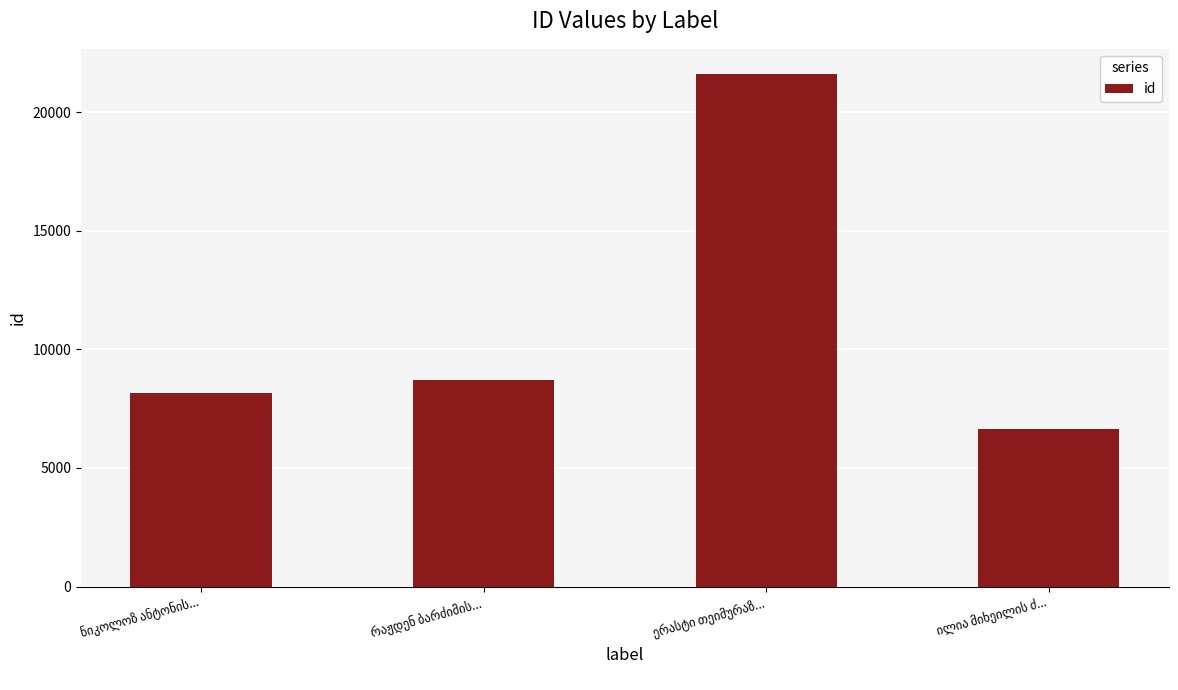

Reading left to right, list all the values displayed in this chart.

8149	8694	21594	6654